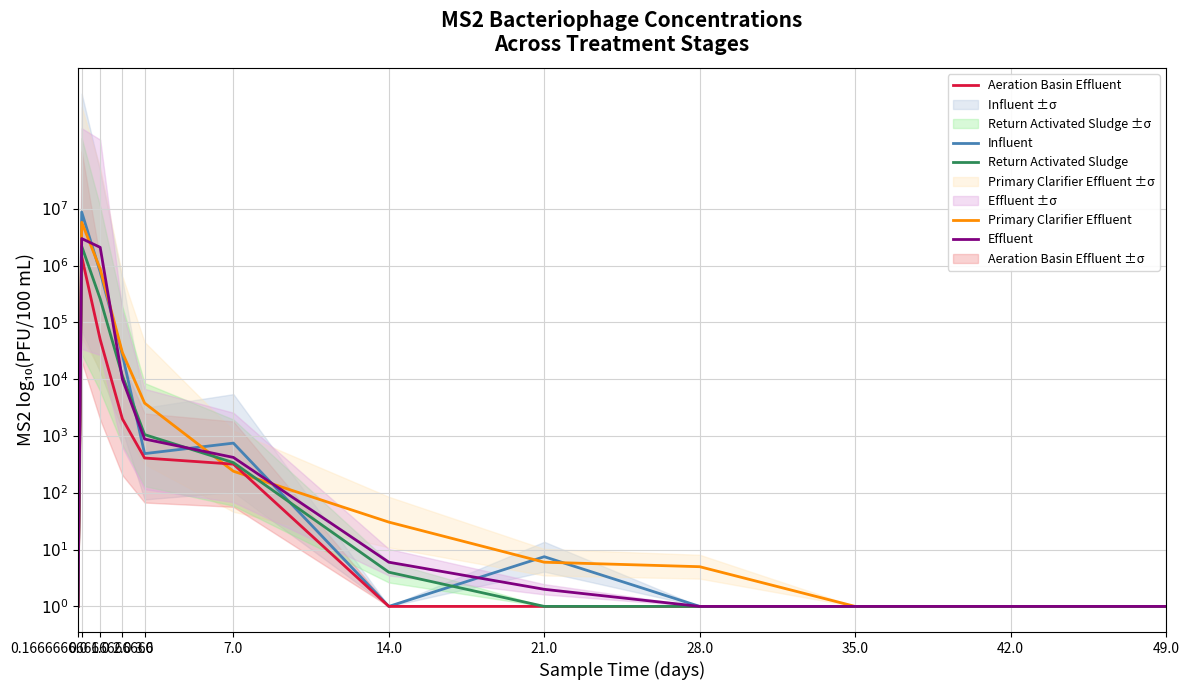

At how many categories does at least one series exceed 0?

8